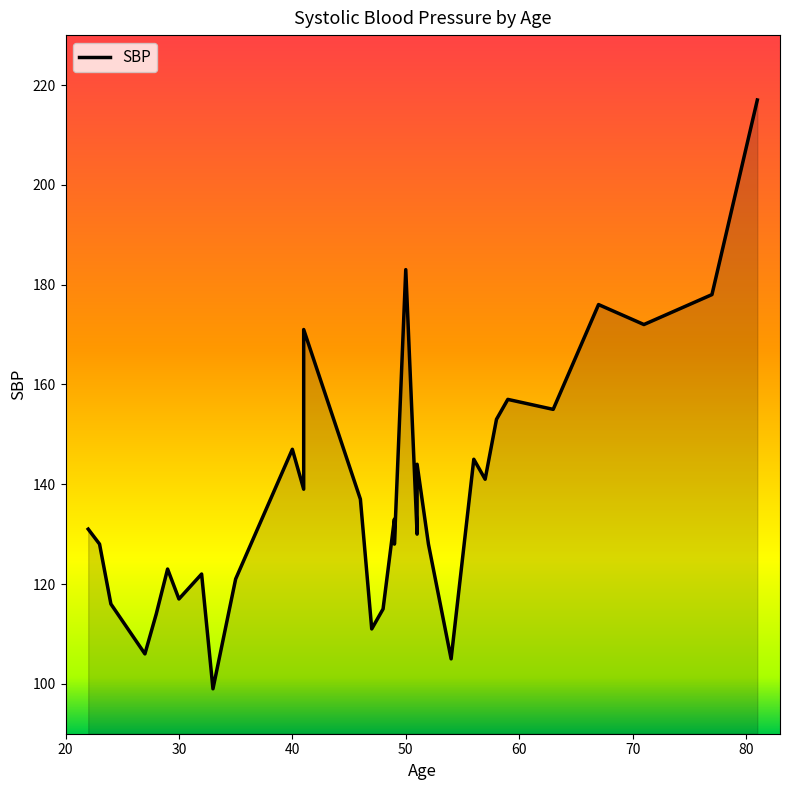

True or false: there are more than 1 points higher than both neighbors.

True